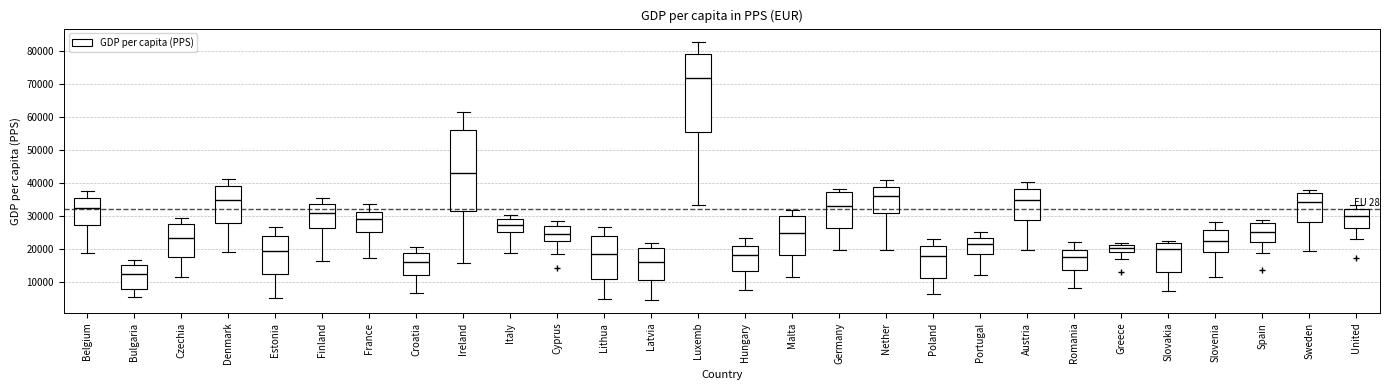

Comparing the boxes themselves (not the whiskers), which one is the tallest?

Ireland